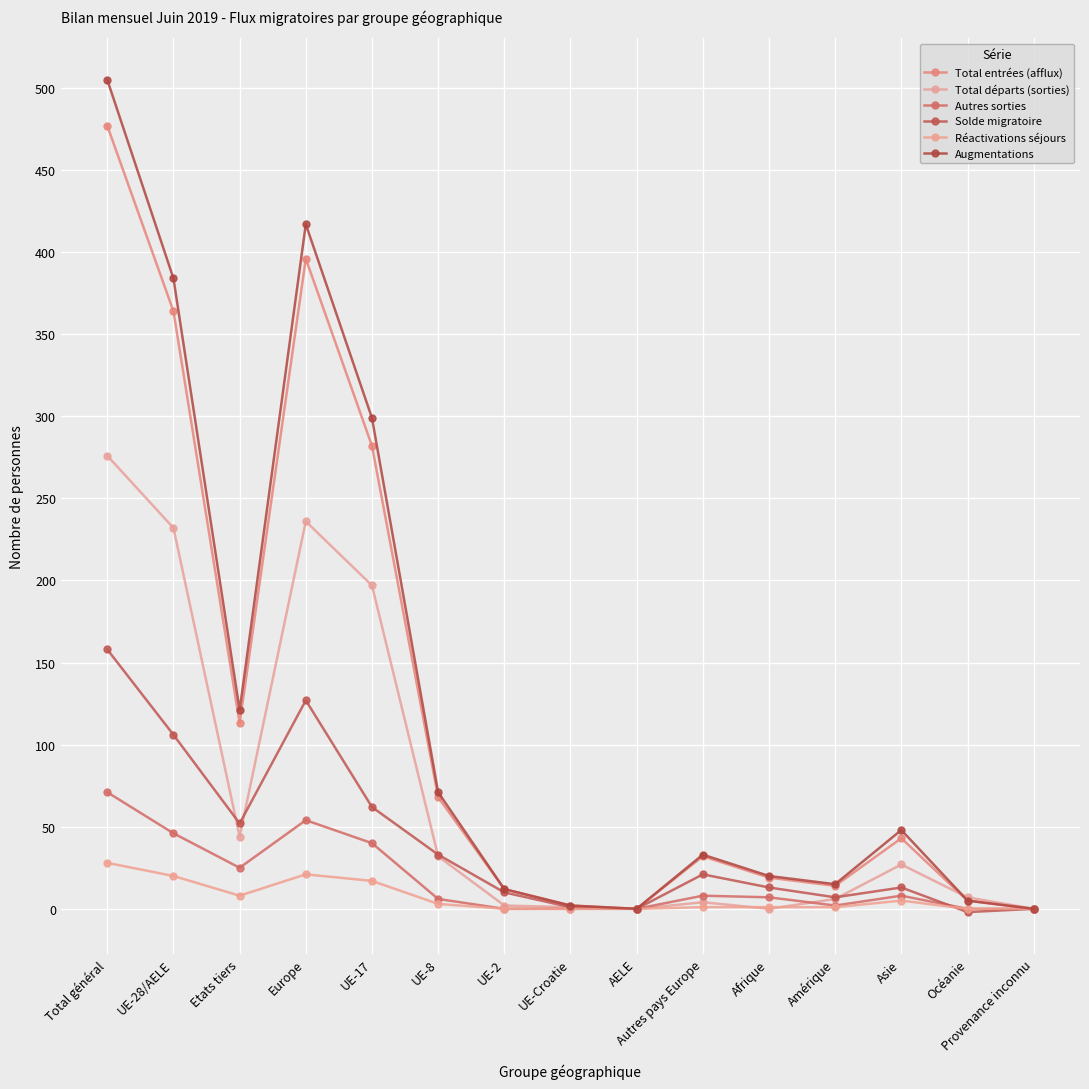

The value of Autres sorties at UE-2 is 45. True or false?

False